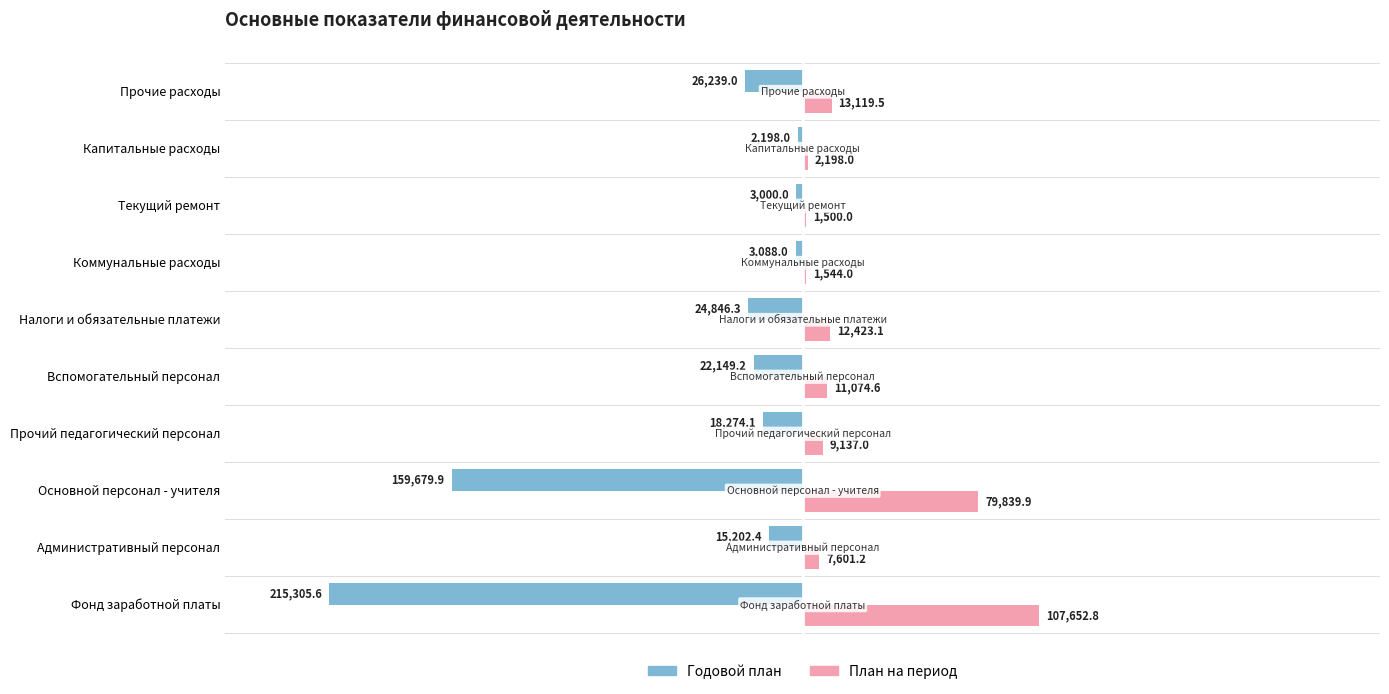

Between Административный персонал and Вспомогательный персонал, which series saw the biggest shift?

Годовой план